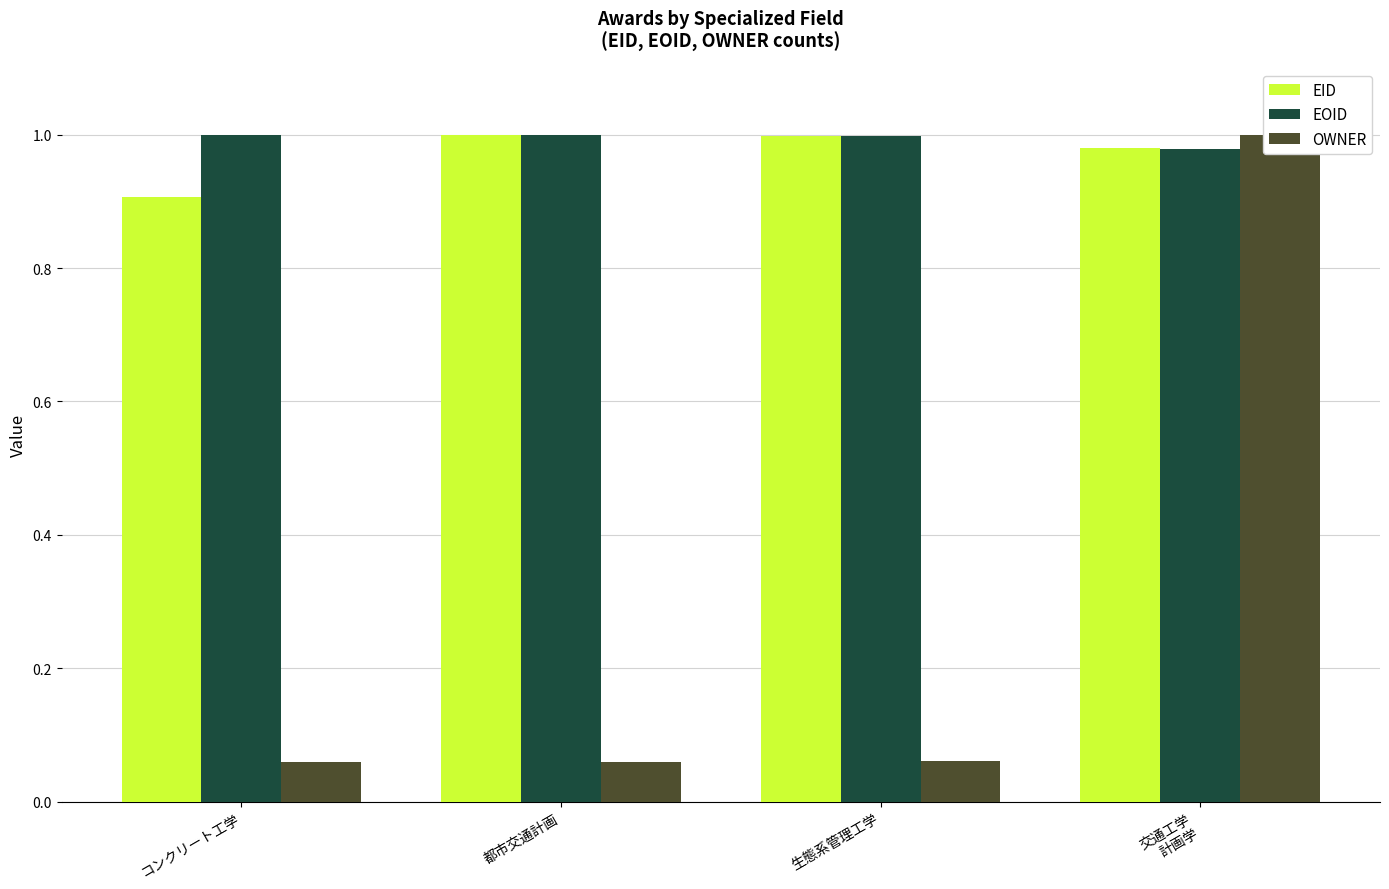

What is the approximate value of EOID at 都市交通計画?

1.0